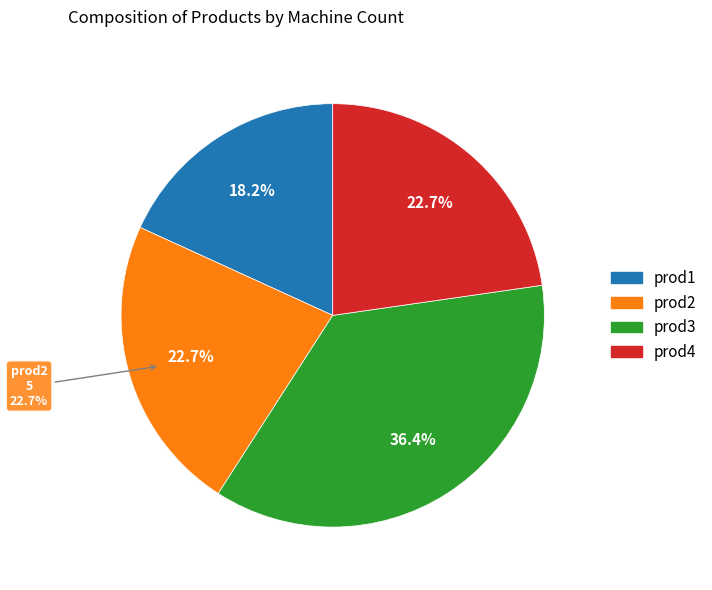

To the nearest percent, what percentage of the pie is prod3?

36%